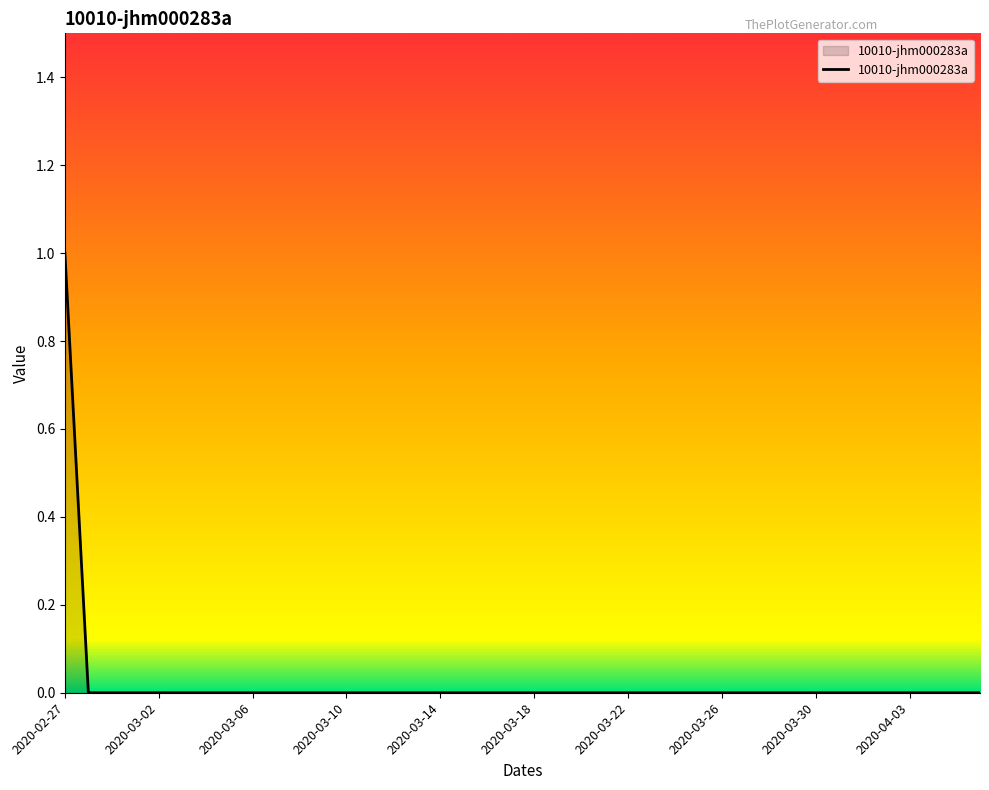

Which label corresponds to the largest value in the chart?

2020-02-27